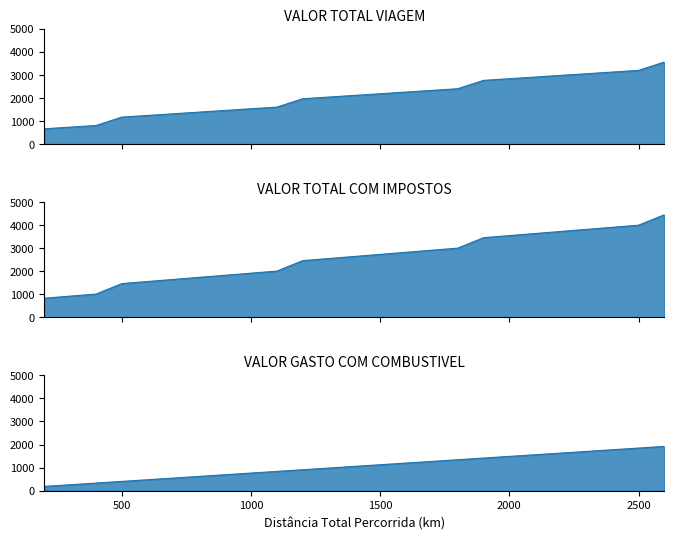

The VALOR TOTAL COM IMPOSTOS series shows 2779.7 at 1100. True or false?

False